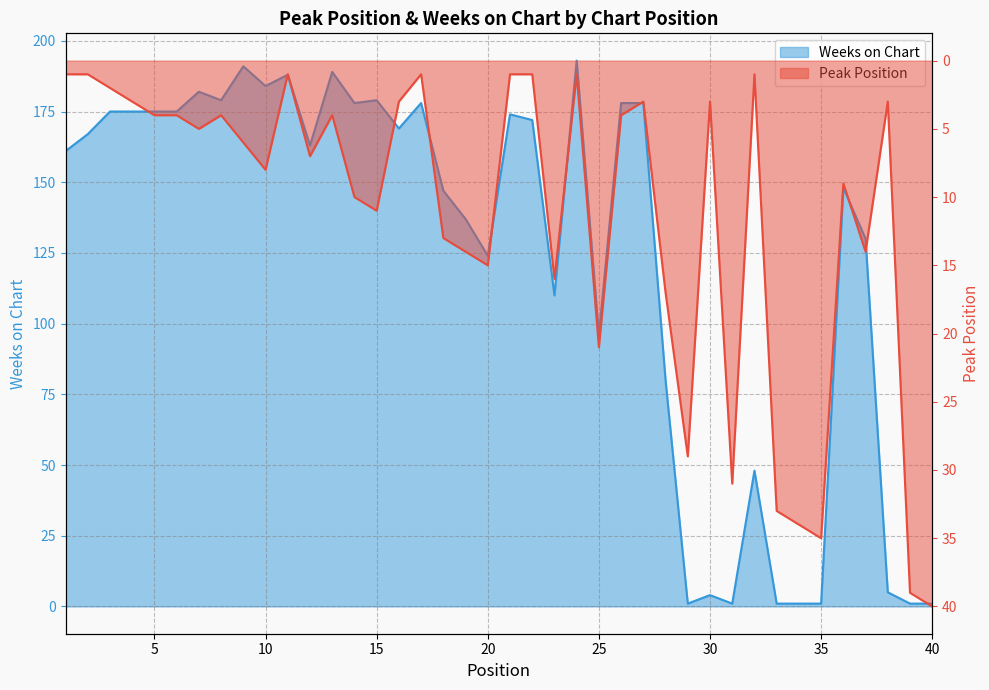

What is the maximum value for Peak Position?

40